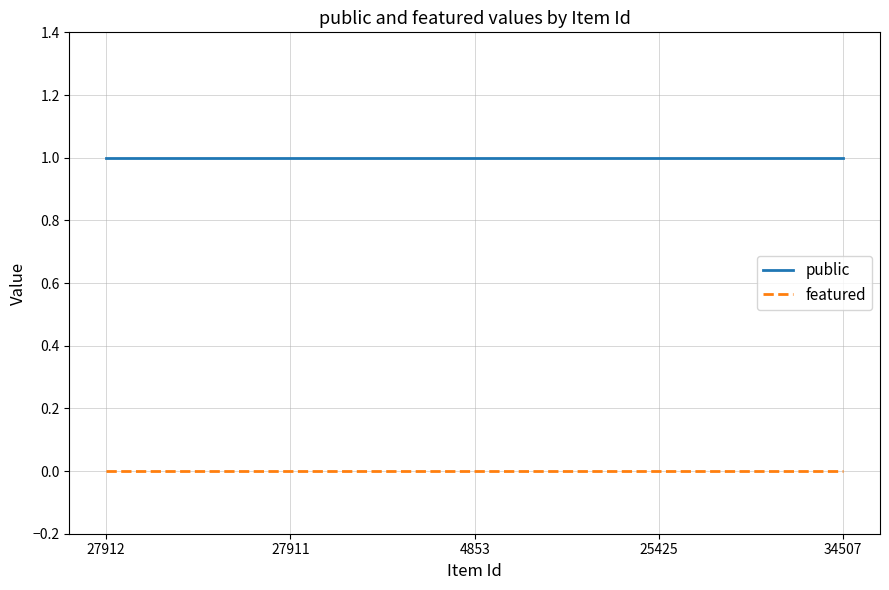

What is the lowest value of the public series?

1